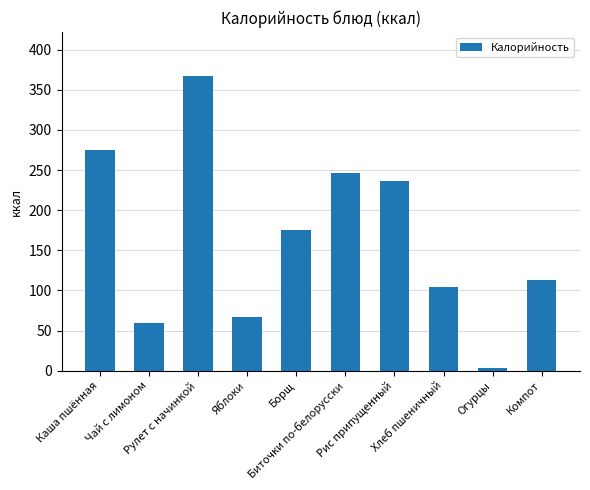

List the labels in order of value, largest first.

Рулет с начинкой, Каша пшённая, Биточки по-белорусски, Рис припущенный, Борщ, Компот, Хлеб пшеничный, Яблоки, Чай с лимоном, Огурцы